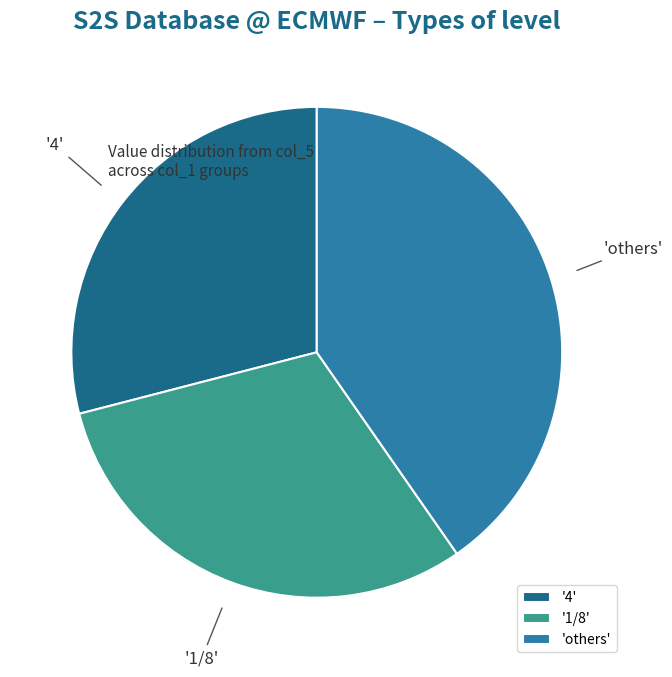

Between '1/8' and '4', which is larger?

'1/8'